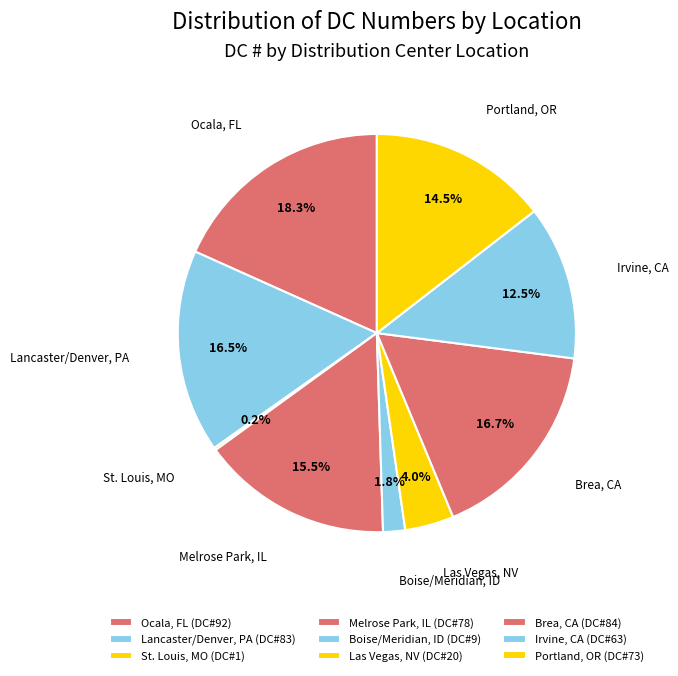

Approximately how many times larger is the value at Las Vegas, NV compared to Portland, OR?

0.3